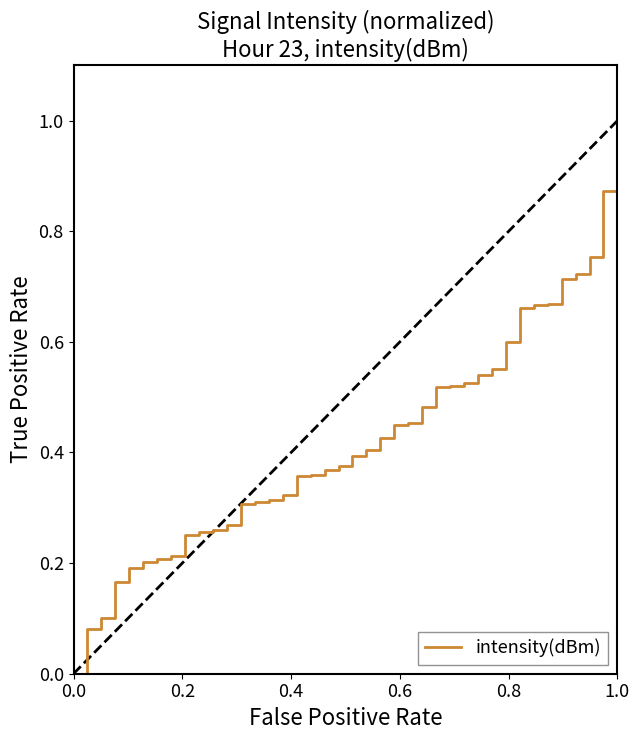

Does the chart have visible grid lines?

No